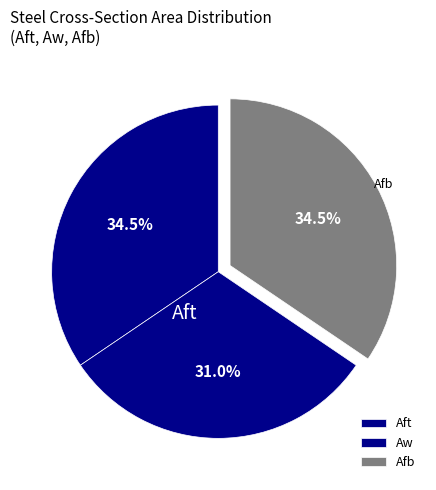

What is the largest slice in the pie chart?

Aft